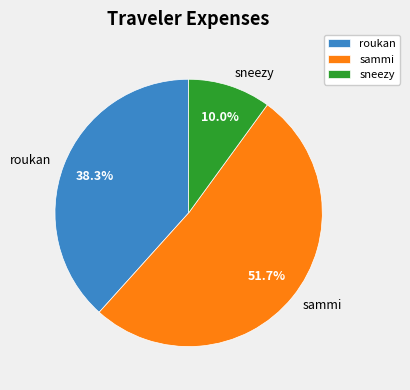

What percentage is the roukan slice, to the nearest percent?

38%